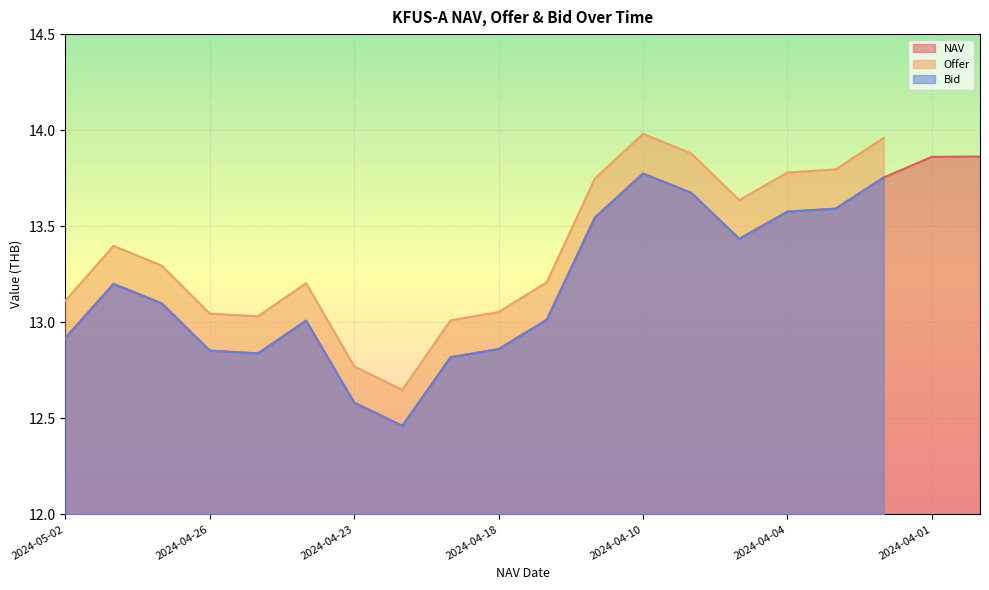

True or false: NAV has a value of 17.7 at 2024-04-26.

False